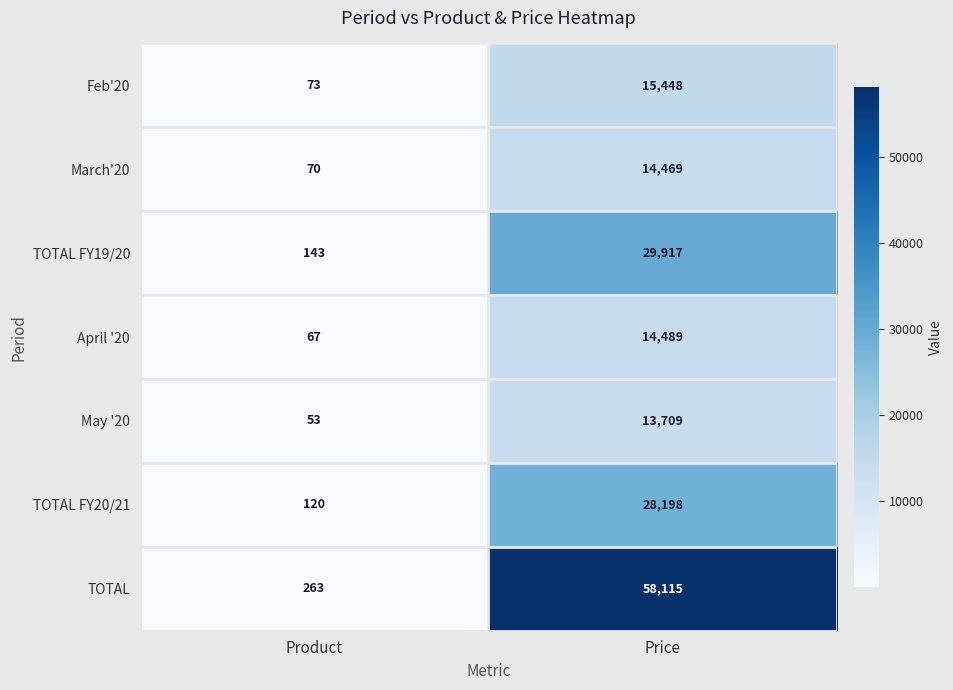

True or false: Feb'20 has a value of 15448 at Price.

True